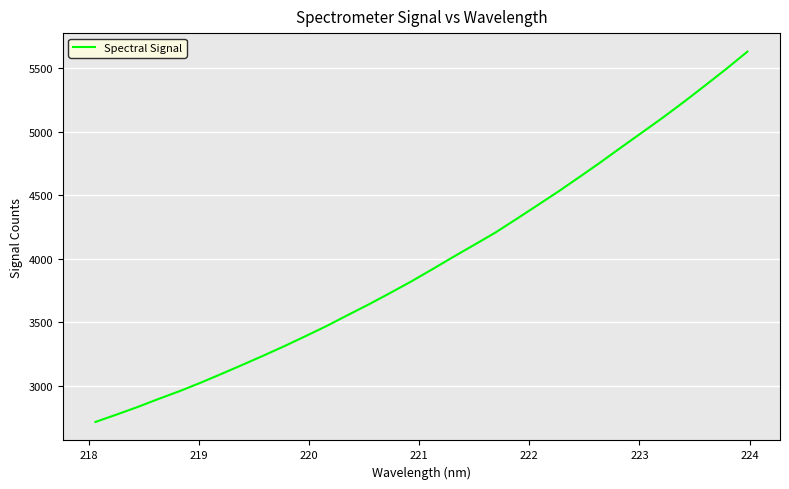

What is the smallest value displayed?

2716.1